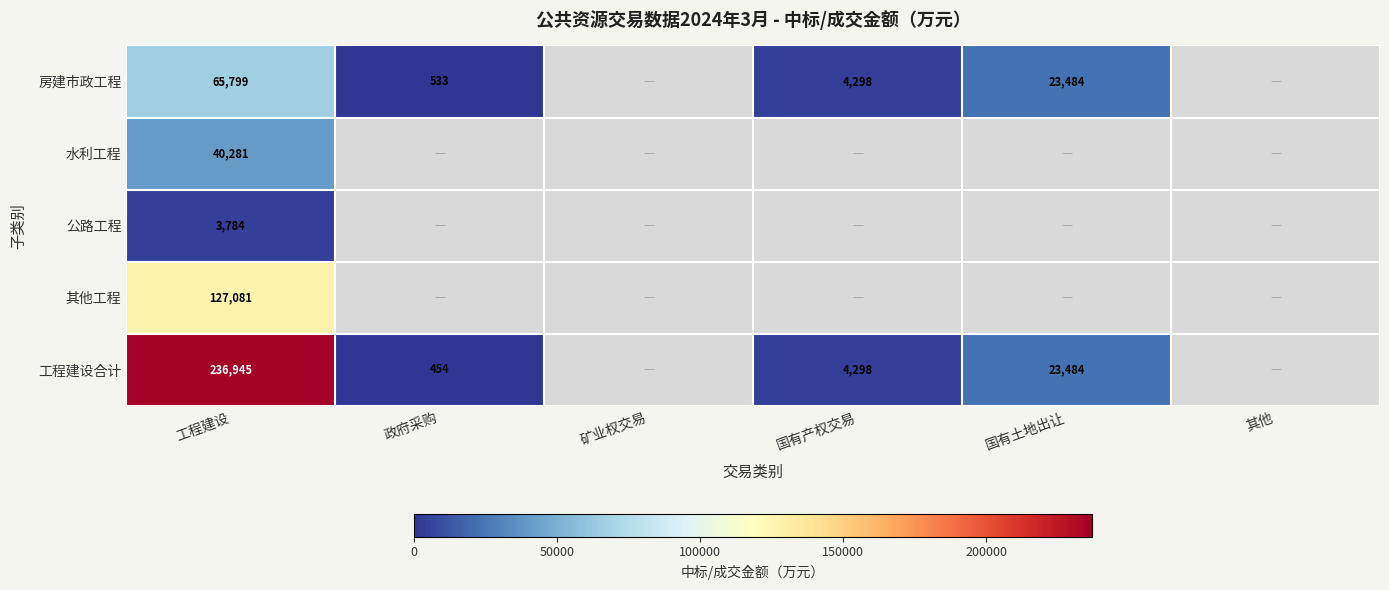

What is the spread (max minus min) of values at 工程建设?

233161.0